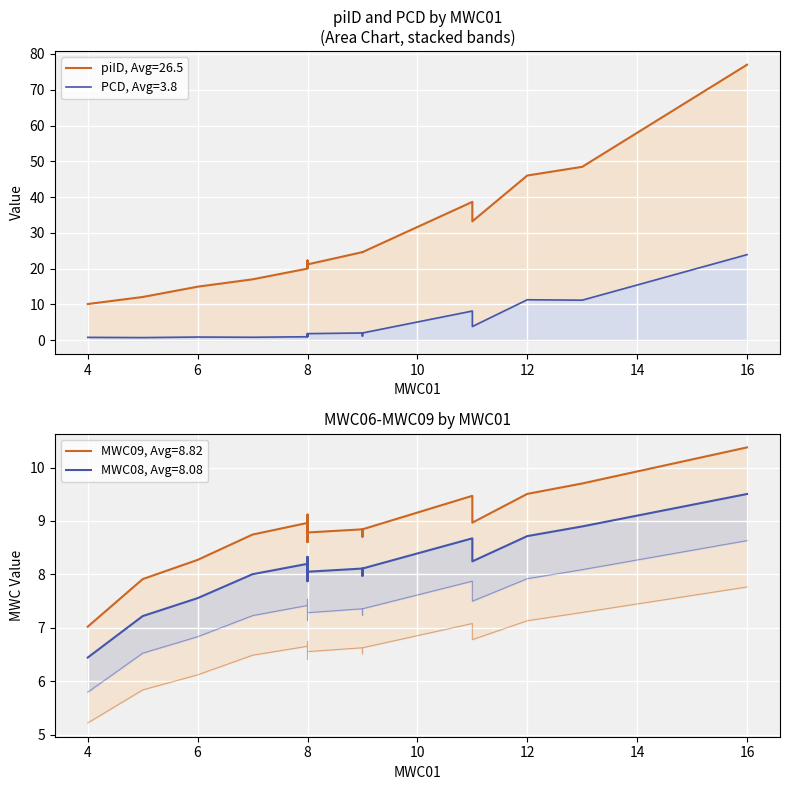

What is the sum of all MWC08 values?

161.6